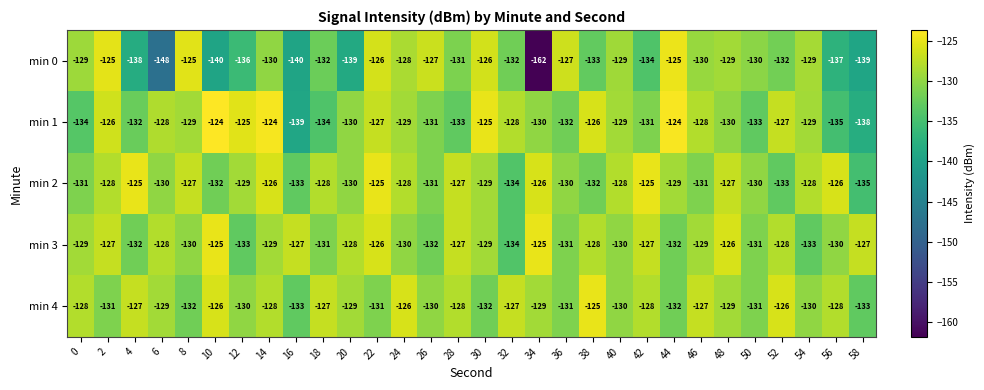

Which category has the lowest value across all series?

34